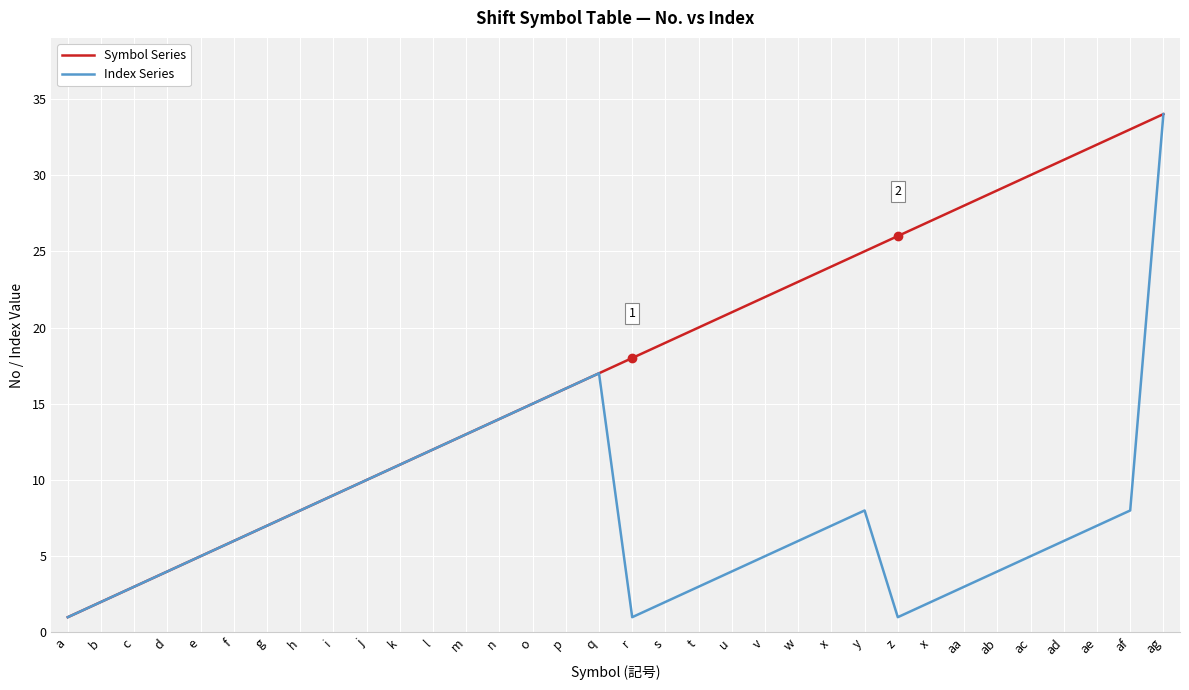

Is it true that Symbol Series equals 8 at m?

False